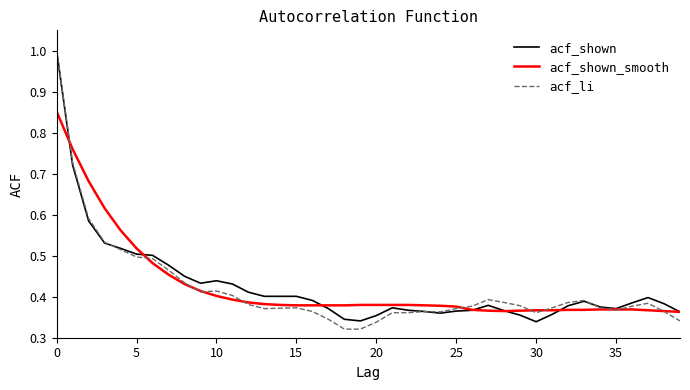

True or false: acf_shown has more than 0 interior local peaks.

True